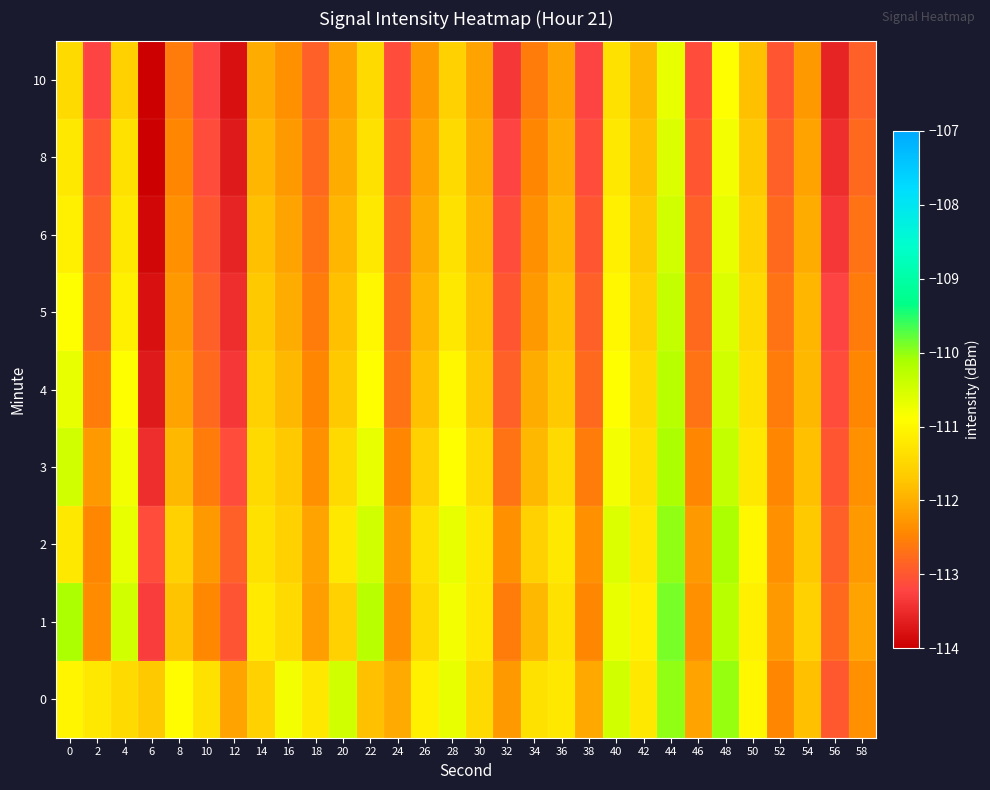

What is the minimum value shown in the chart?

-114.1